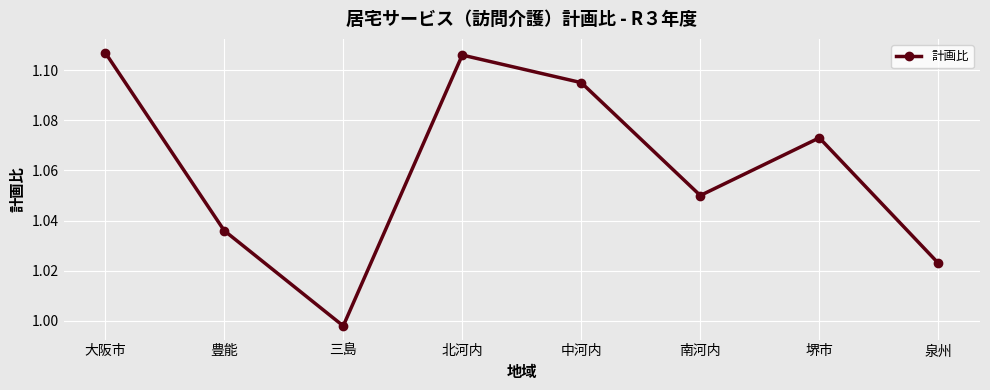

The value at 三島 is 0.5. True or false?

False